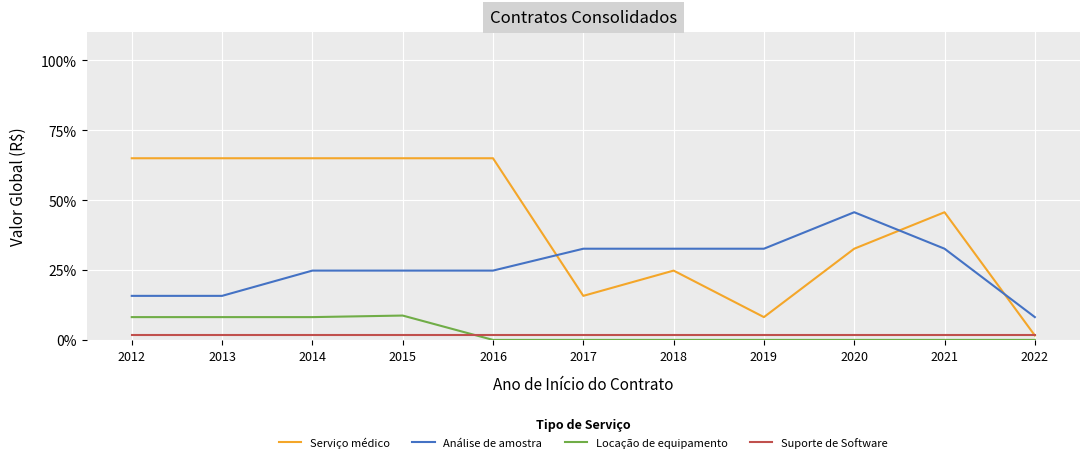

What is the sum of all Suporte de Software values?

0.2